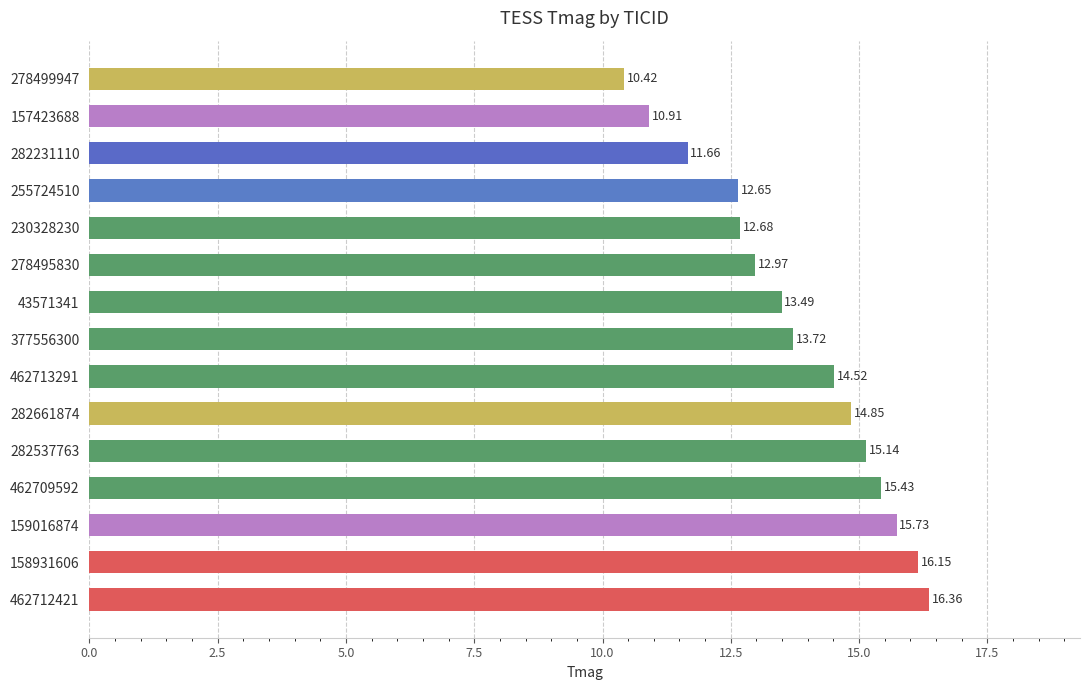

What is the sum of all values?

206.7